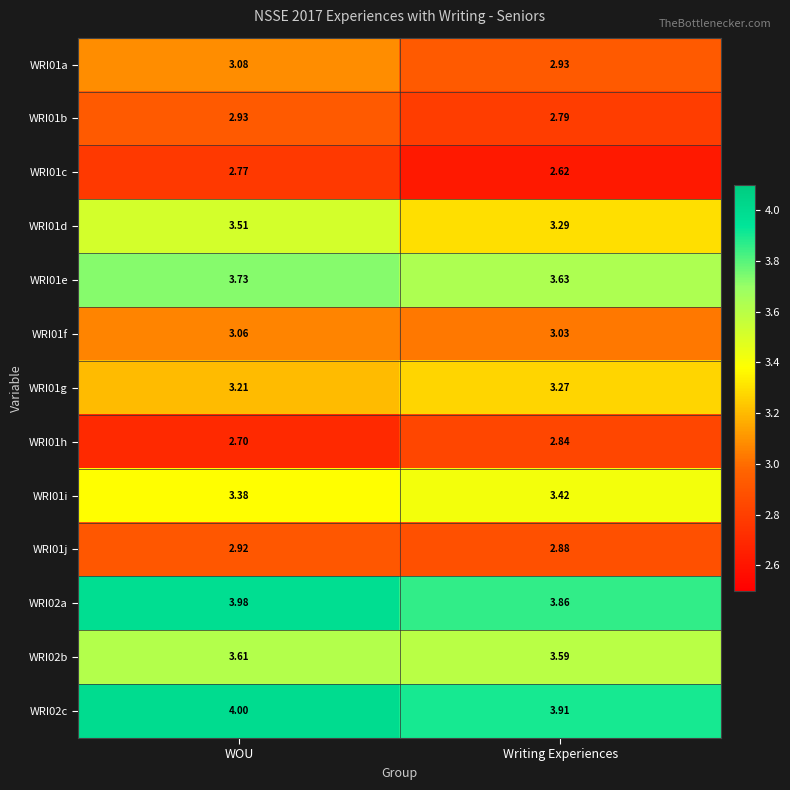

What is the total value across all series at Writing Experiences?

42.1